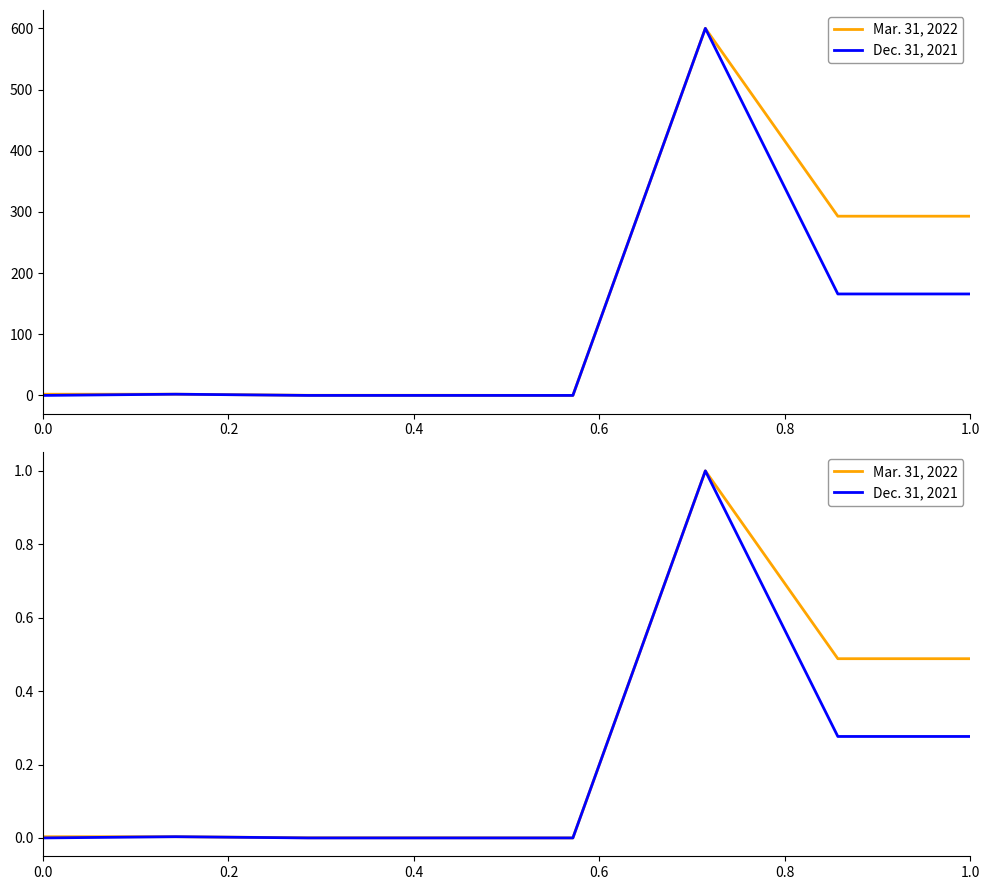

How many interior local peaks does the Dec. 31, 2021 series have?

2